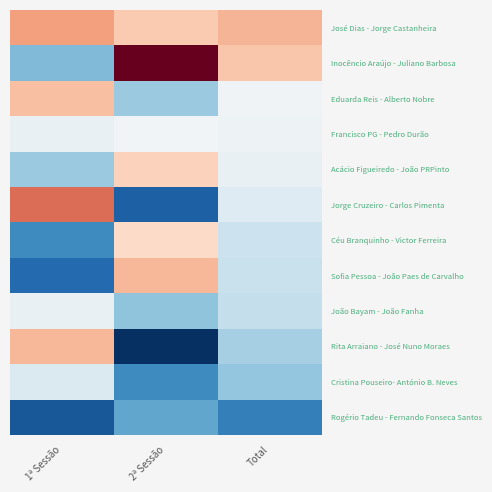

At which category is the sum across all series the highest?

2ª Sessão